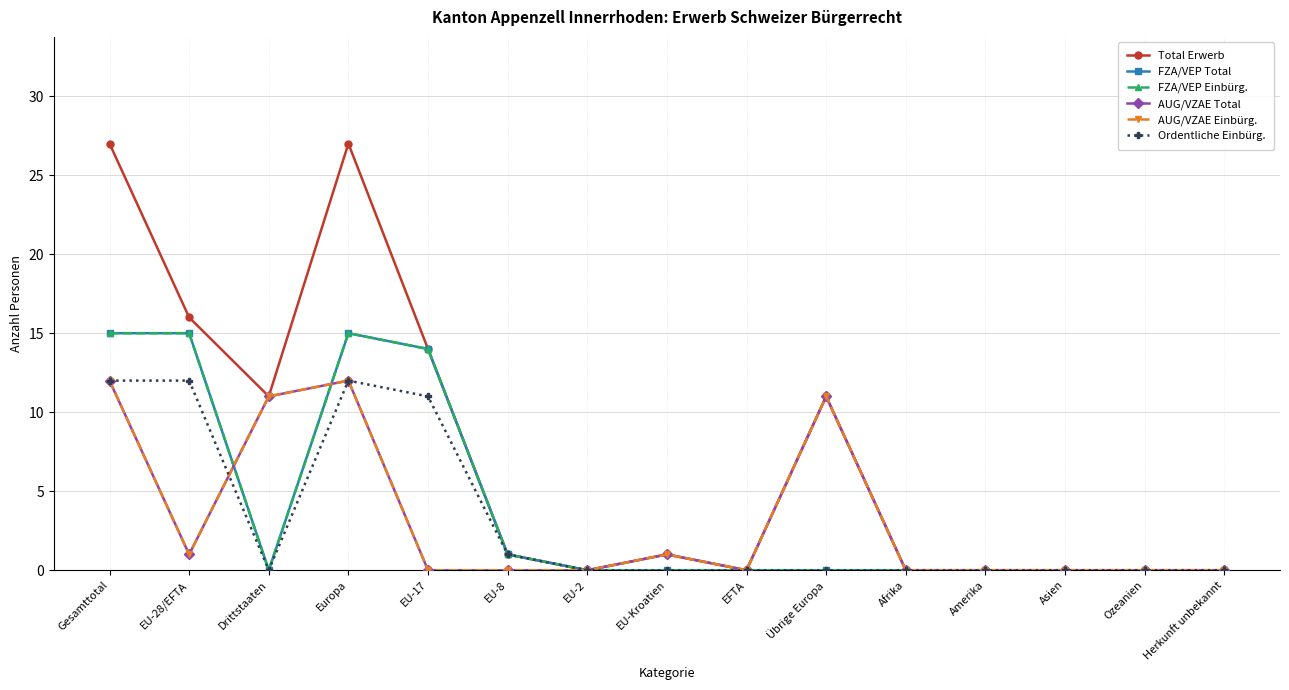

True or false: FZA/VEP Total and Total Erwerb intersect in this chart.

False